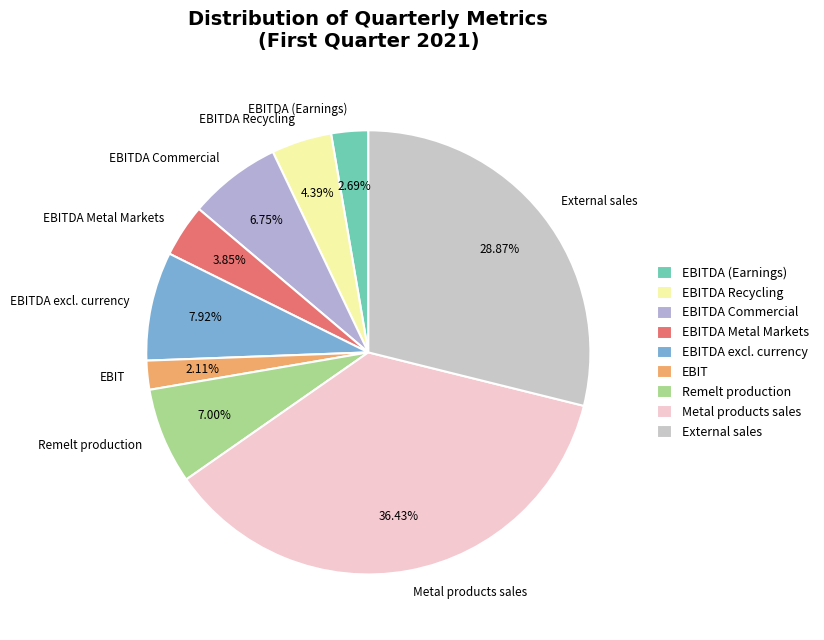

Which slice is the smallest?

EBIT